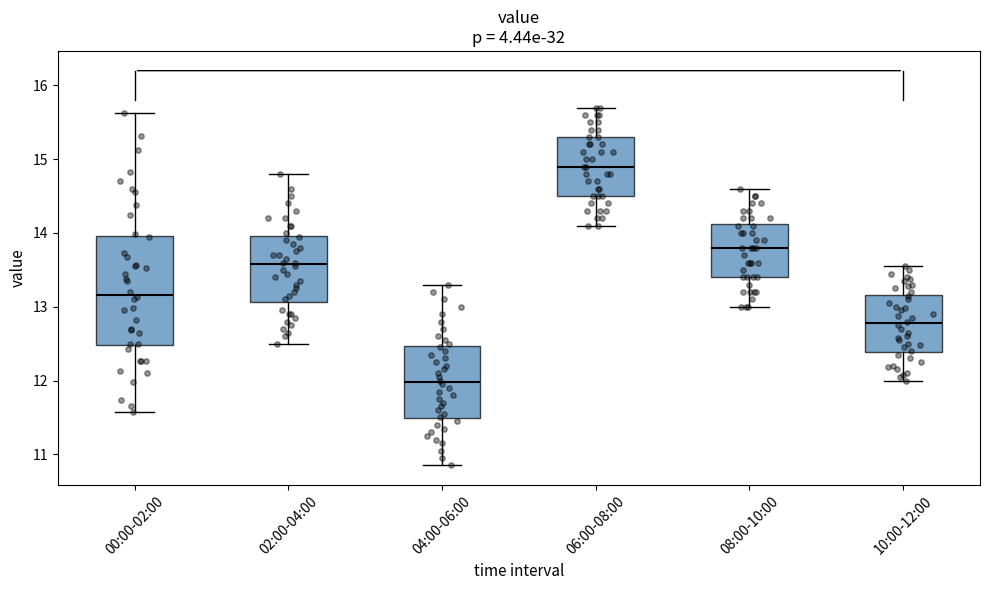

Reading left to right, read every box against the y-axis: the position of its median line, the range the box covers, and the ends of its whiskers. The values are not printed on the chart, so give them approximately, as read against the axis.

00:00-02:00: median 13.2, box 12.5 to 14.0, whiskers 11.6 to 15.6
02:00-04:00: median 13.6, box 13.1 to 14.0, whiskers 12.5 to 14.8
04:00-06:00: median 12.0, box 11.5 to 12.5, whiskers 10.9 to 13.3
06:00-08:00: median 14.9, box 14.5 to 15.3, whiskers 14.1 to 15.7
08:00-10:00: median 13.8, box 13.4 to 14.1, whiskers 13.0 to 14.6
10:00-12:00: median 12.8, box 12.4 to 13.2, whiskers 12.0 to 13.6